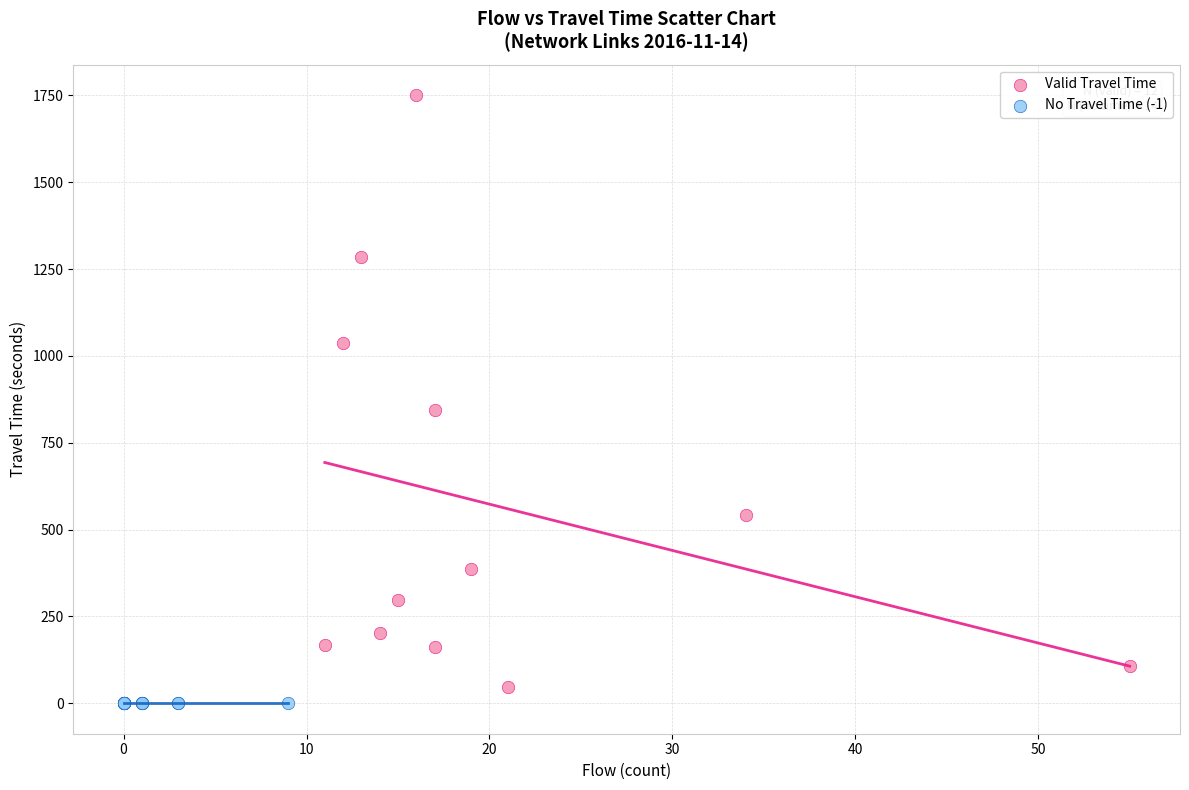

Which series contains the highest Y value?

Valid Travel Time